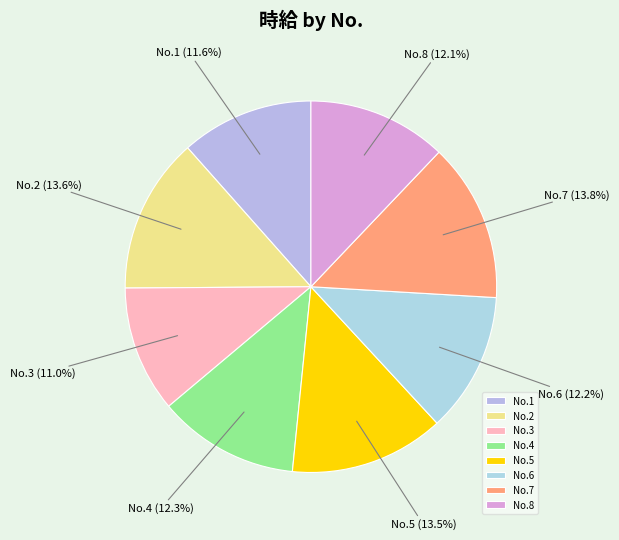

Which category has the smallest portion of the pie?

No.3